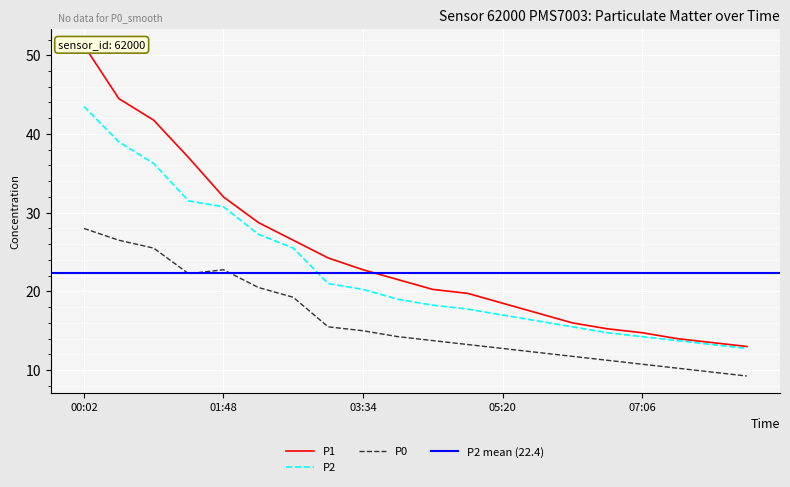

What position from the left is 04:27?

11